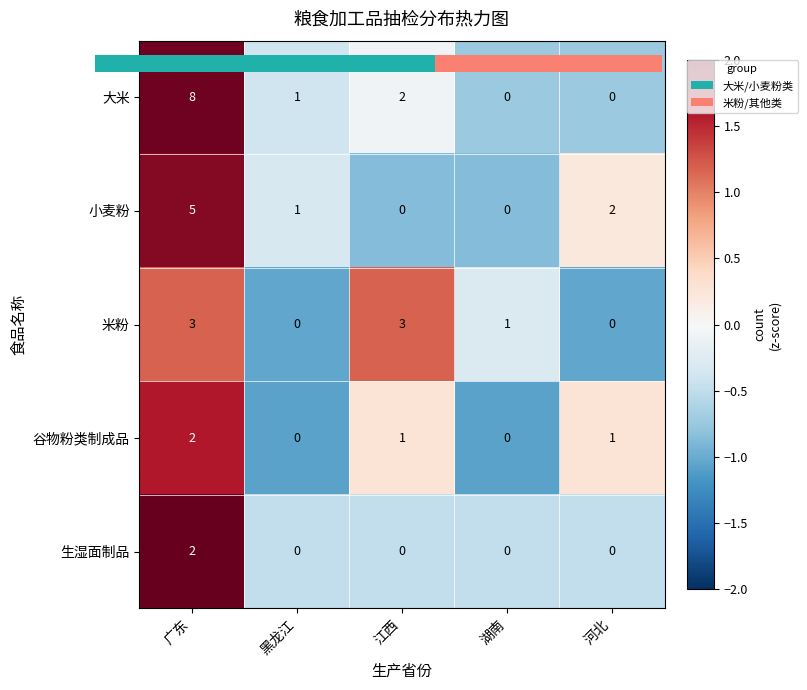

Reading left to right, list all the values displayed in this chart.

大米: 广东=8	黑龙江=1	江西=2	湖南=0	河北=0
小麦粉: 广东=5	黑龙江=1	江西=0	湖南=0	河北=2
米粉: 广东=3	黑龙江=0	江西=3	湖南=1	河北=0
谷物粉类制成品: 广东=2	黑龙江=0	江西=1	湖南=0	河北=1
生湿面制品: 广东=2	黑龙江=0	江西=0	湖南=0	河北=0